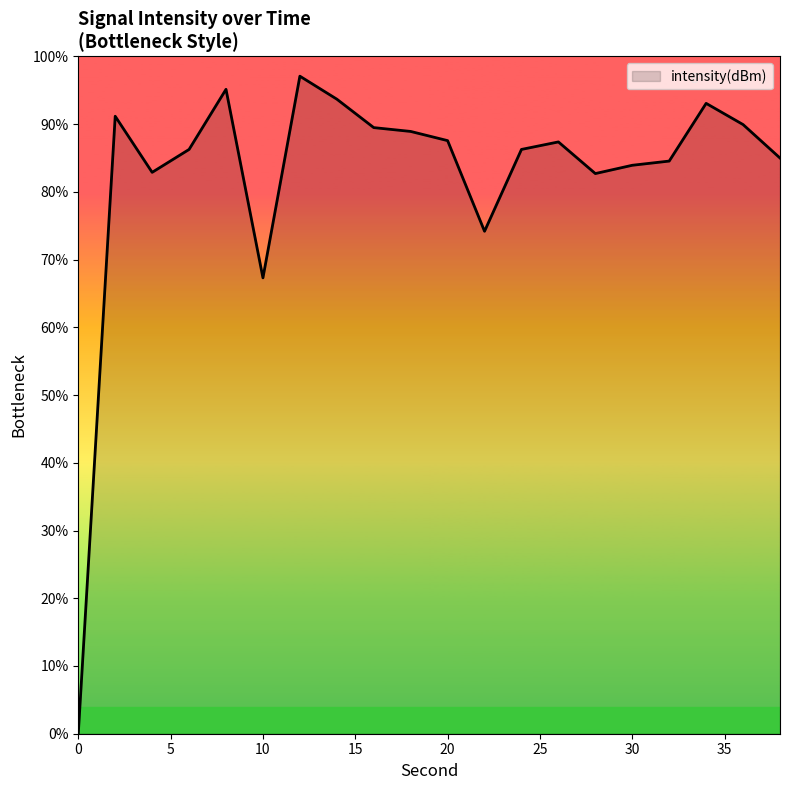

What is the greatest value displayed?

97.1